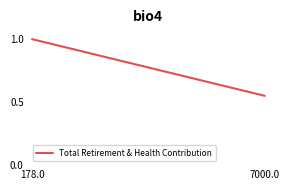

What is the difference between the maximum and minimum values?

0.4